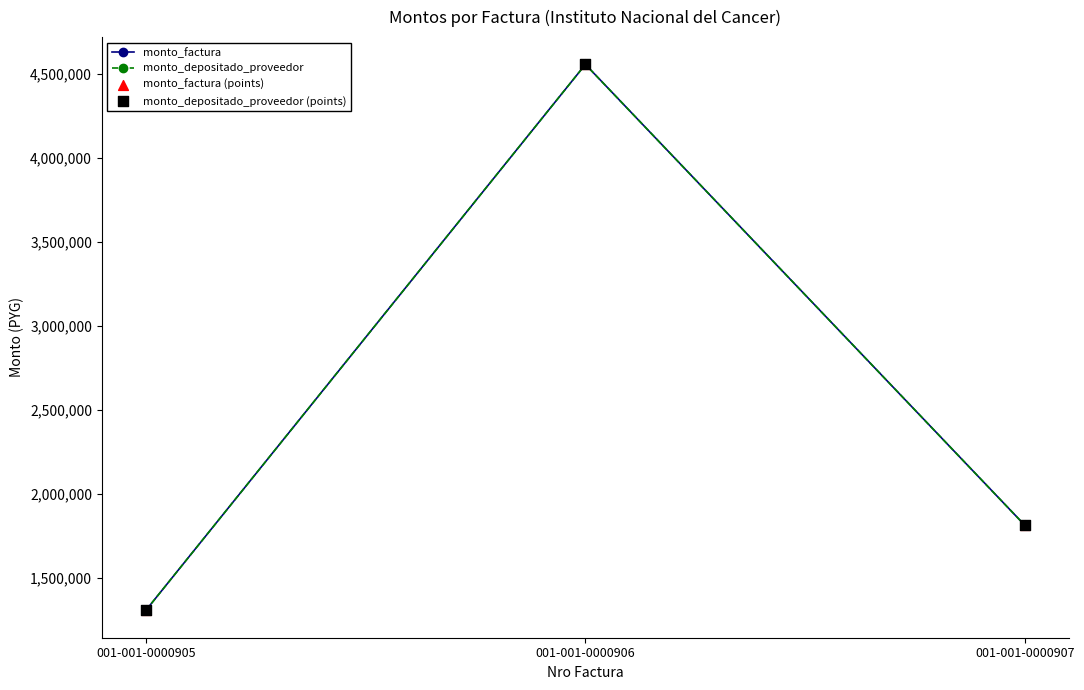

Is this an area chart (filled region under the line)?

No